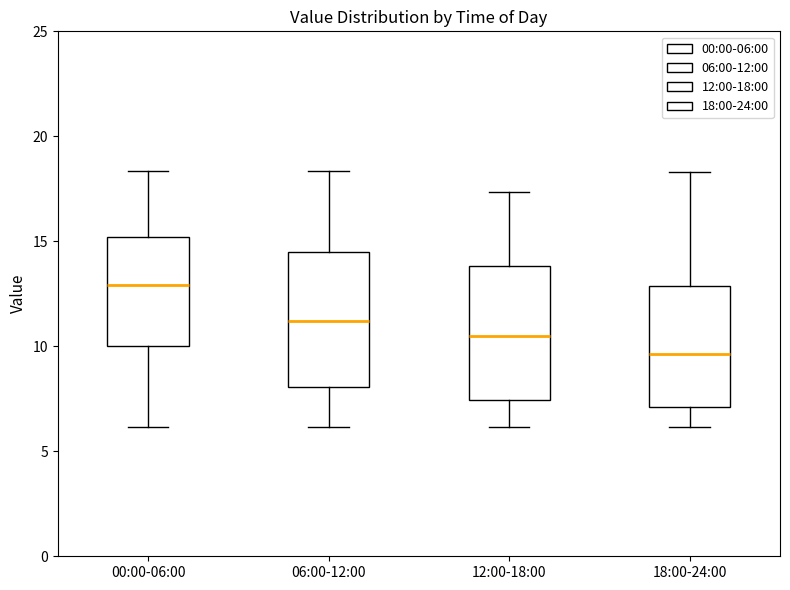

Which box's median line is the lowest?

18:00-24:00